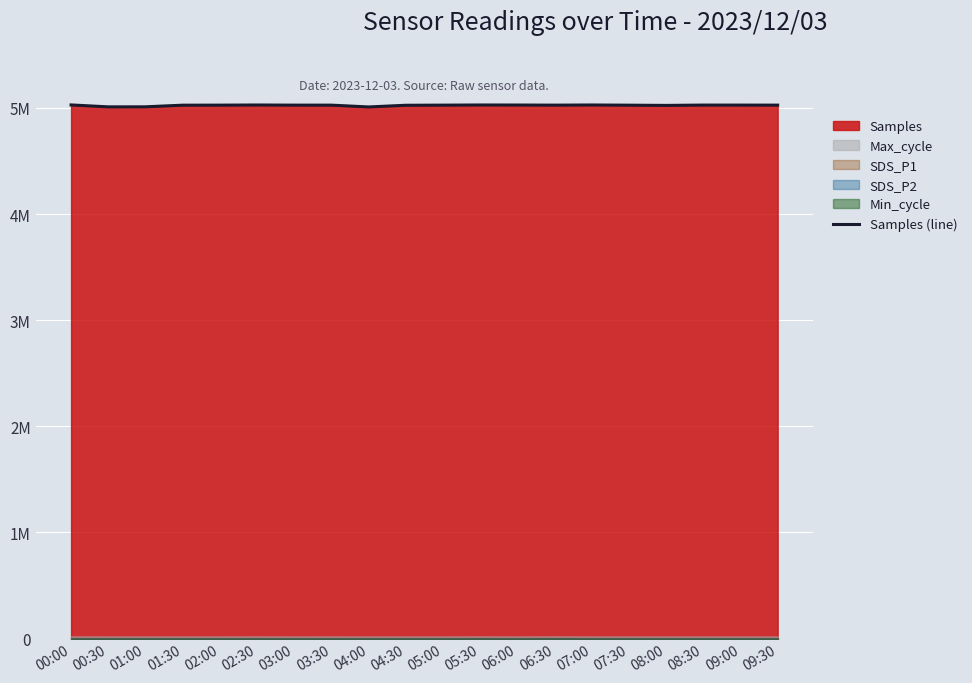

What is the sum of all values?

100484585